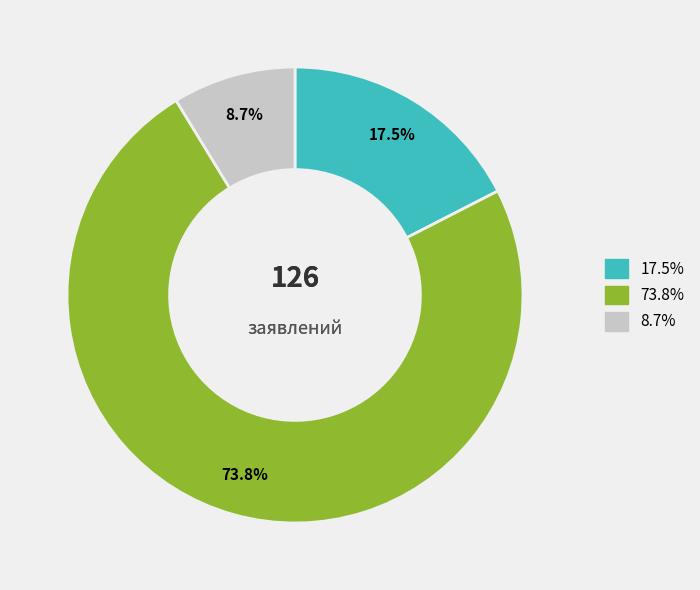

Does any single category account for the majority?

Yes